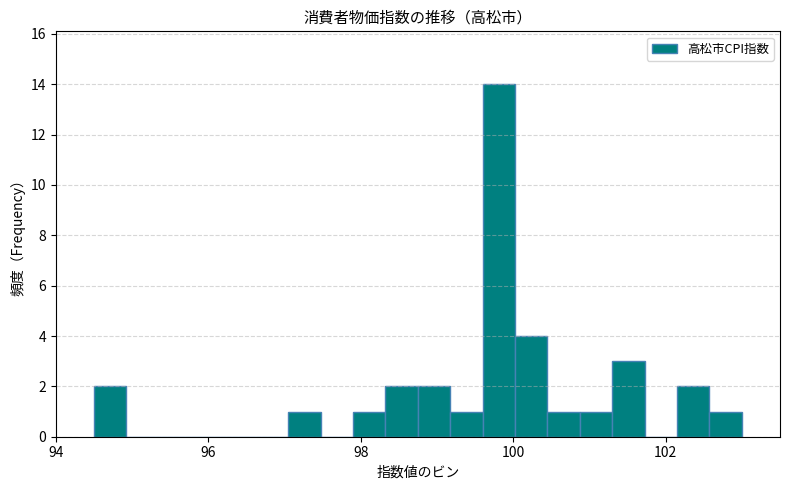

Around what value on the x-axis is the tallest bar? Give the approximate position of its centre, as read against the axis.

99.8